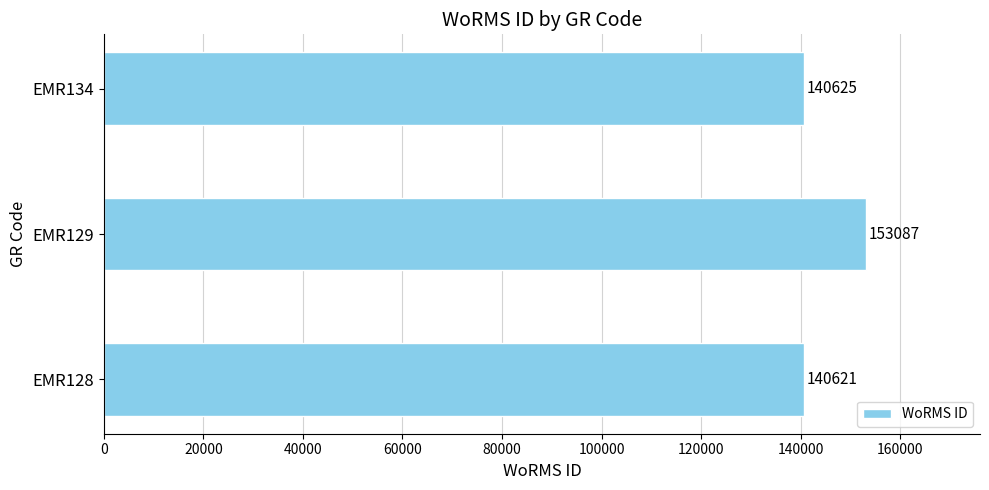

What is the change in value from EMR128 to EMR129?

+12466